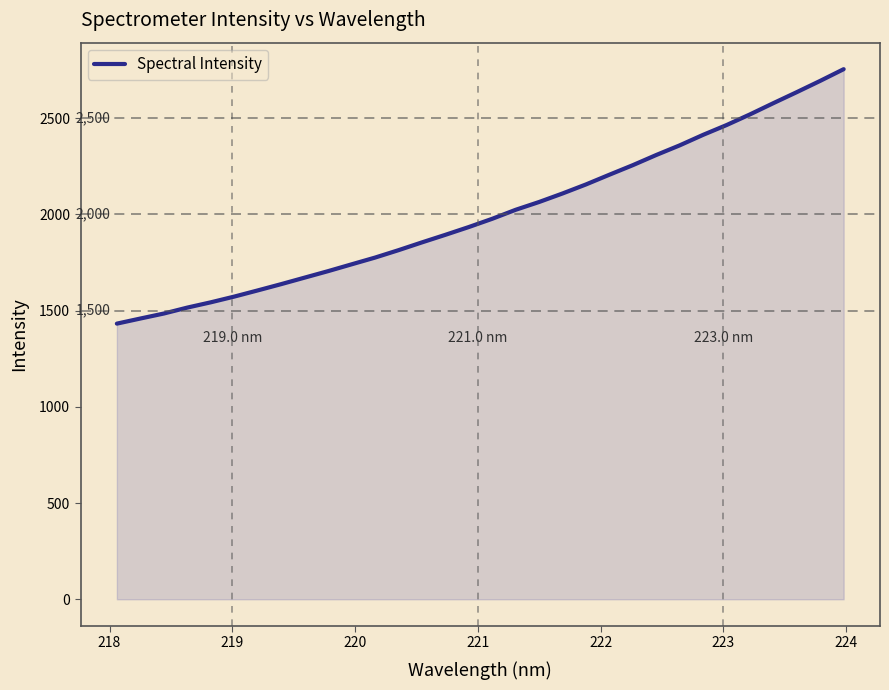

What is the smallest value displayed?

1432.6